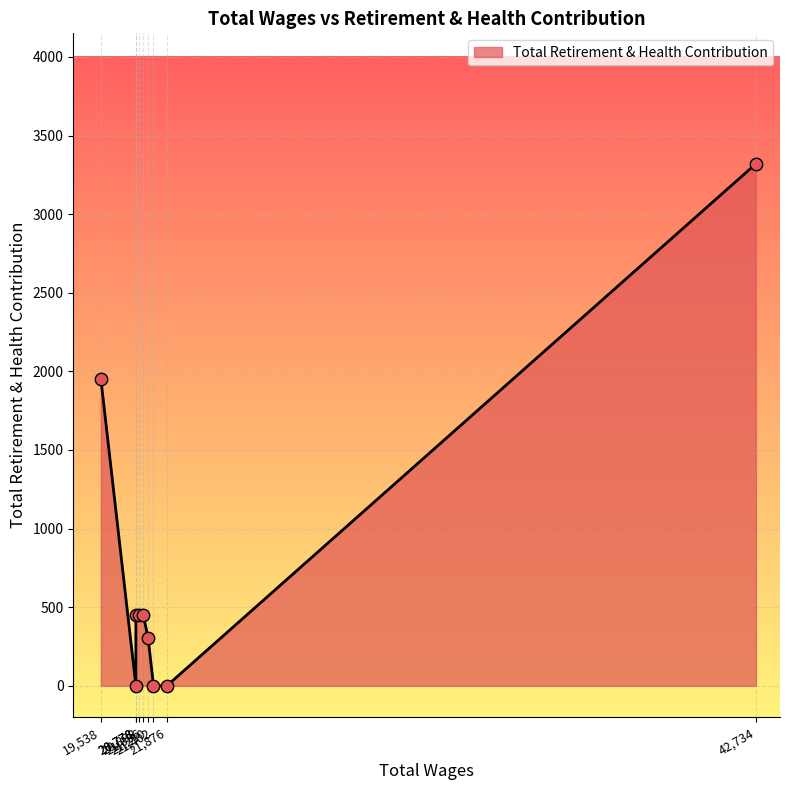

What is the change in value from 20778.0 to 19538.0?

+1951